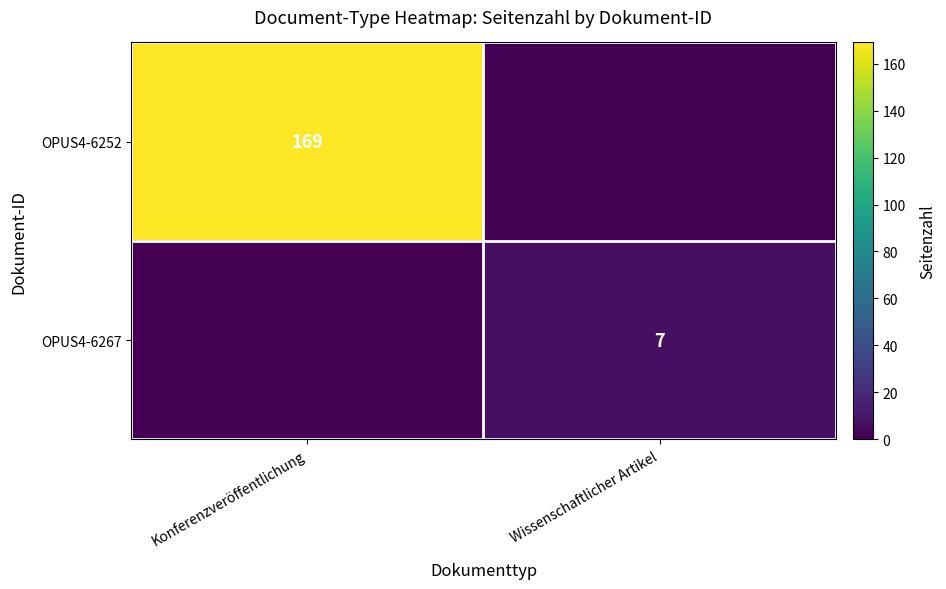

The value of OPUS4-6267 at Wissenschaftlicher Artikel is 5. True or false?

False